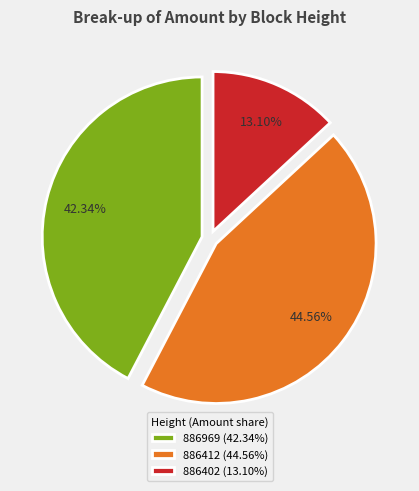

To the nearest percent, what is the difference between the 886402 and 886969 slice percentages?

29%